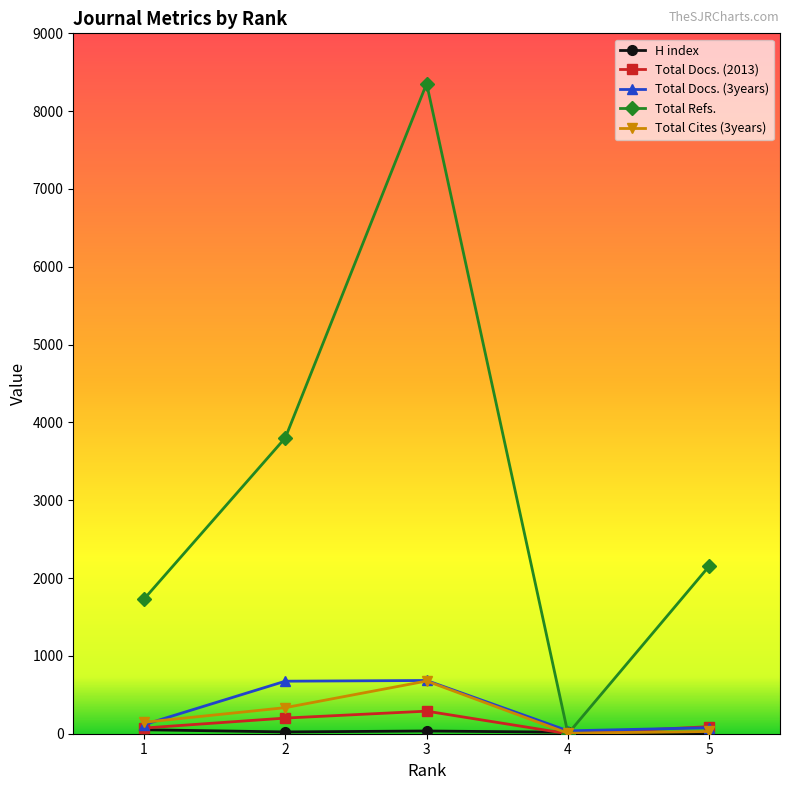

What is the approximate value of Total Docs. (3years) at 2, to the nearest 100?

700